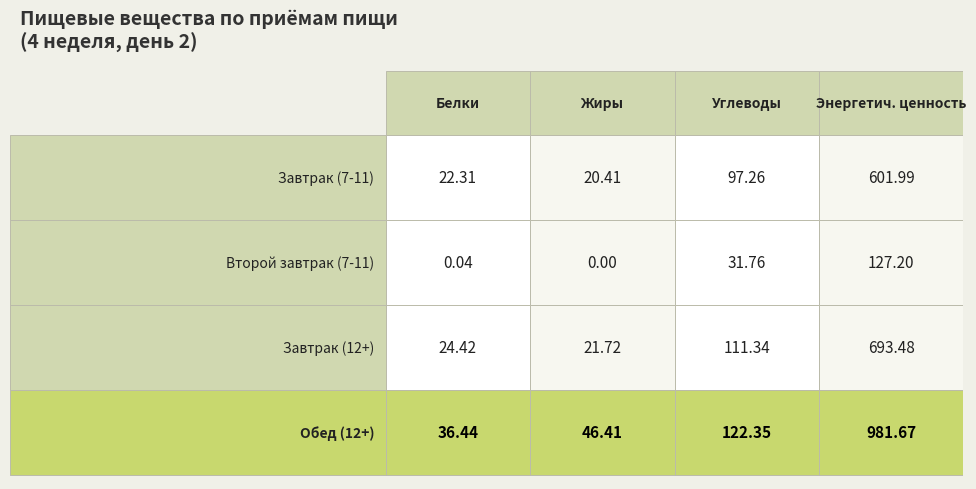

The Обед (12+) series shows 36.4 at 0. True or false?

True